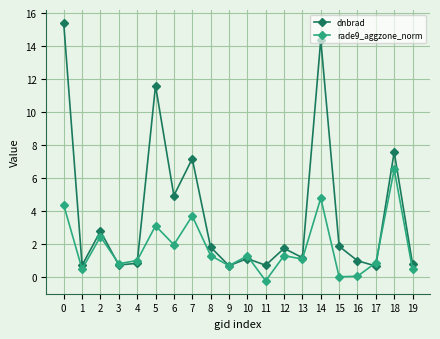

What is the smallest value displayed?

-0.2